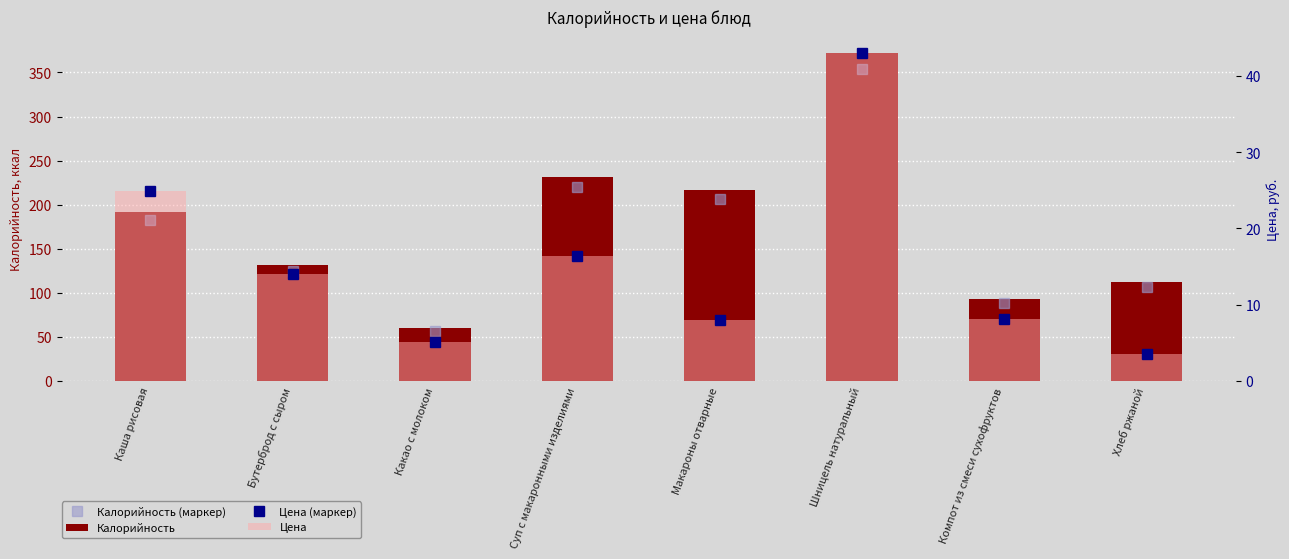

Read the Цена (маркер) value at Шницель натуральный.

43.0